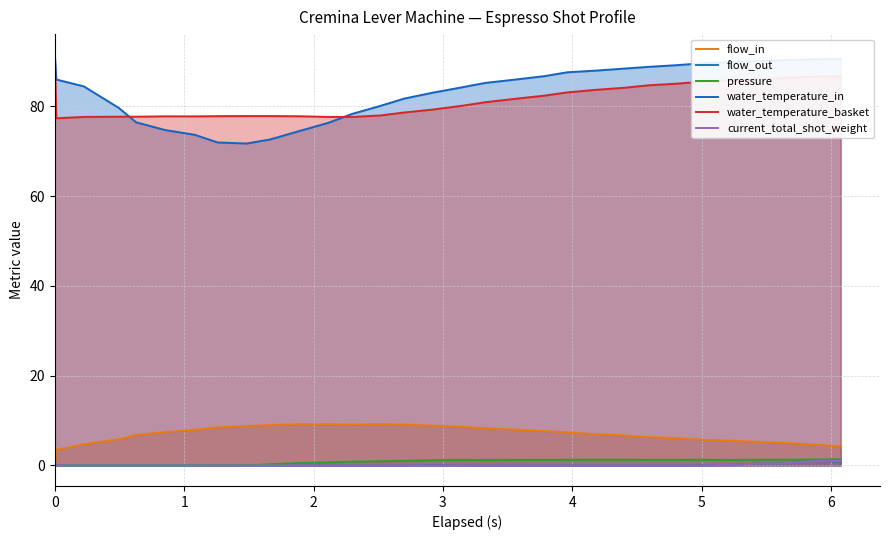

How many positive values does the flow_in series have?

30